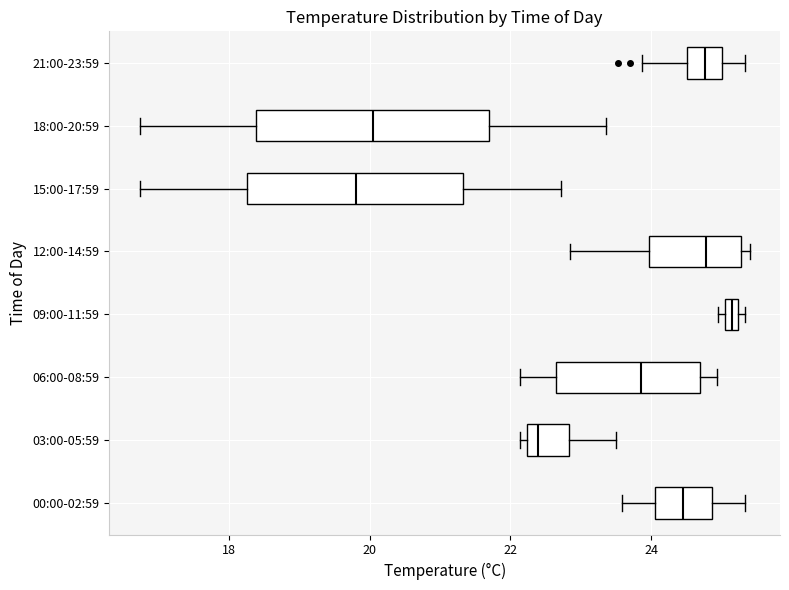

Which box's median line is the furthest to the left?

15:00-17:59